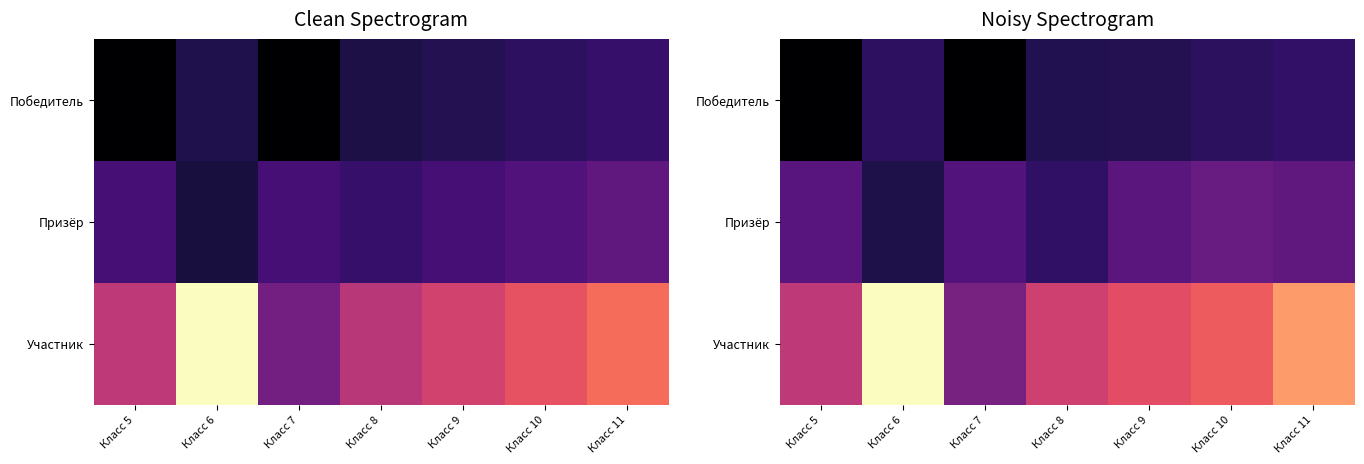

At which category does the chart reach its minimum across all series?

Класс 5